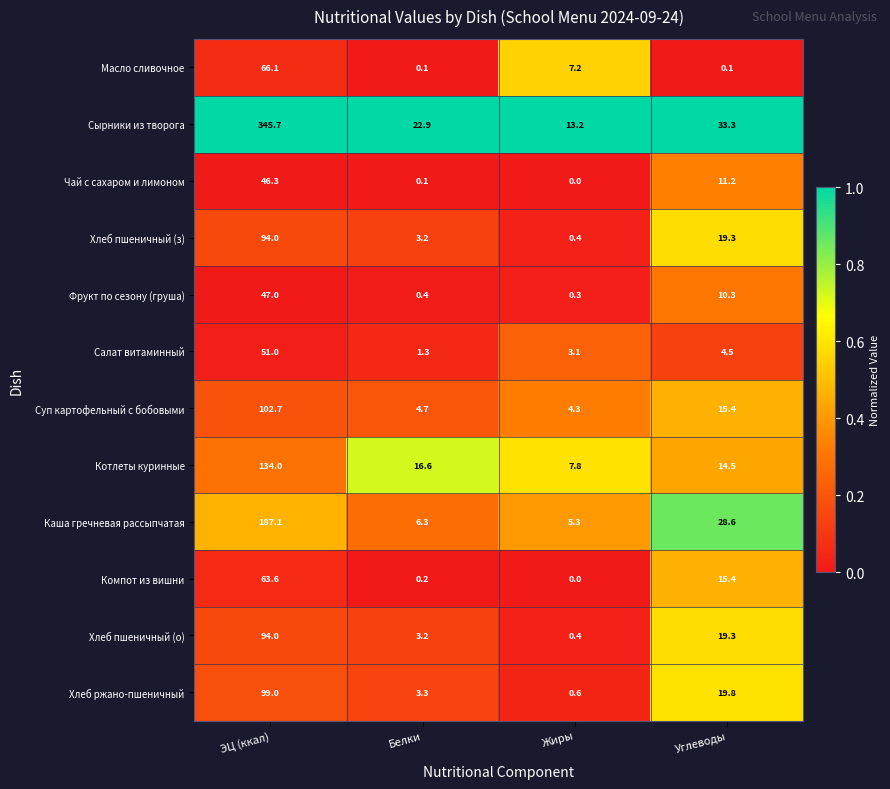

At how many categories does at least one series exceed 0?

4